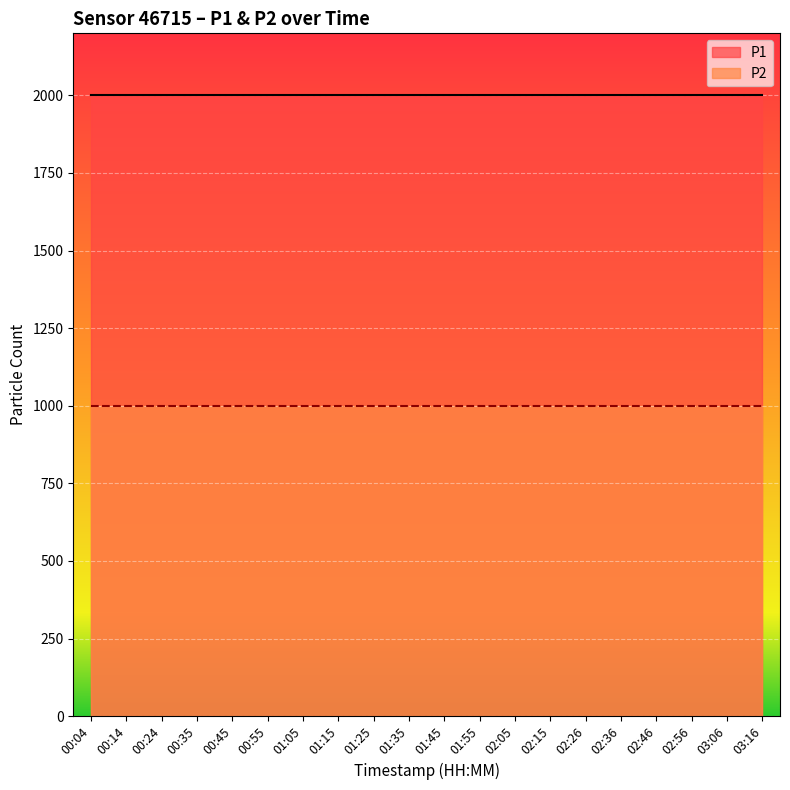

Rank the categories by P2 value from highest to lowest.

00:04, 00:14, 00:24, 00:35, 00:45, 00:55, 01:05, 01:15, 01:25, 01:35, 01:45, 01:55, 02:05, 02:15, 02:26, 02:36, 02:46, 02:56, 03:06, 03:16